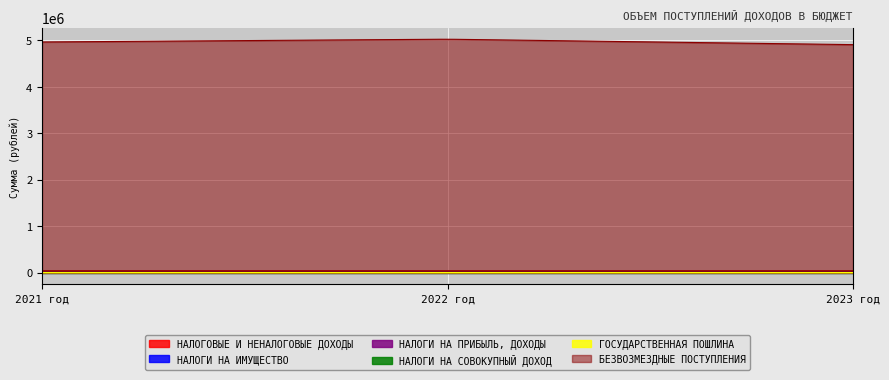

Does the chart display data point markers on the line(s)?

No